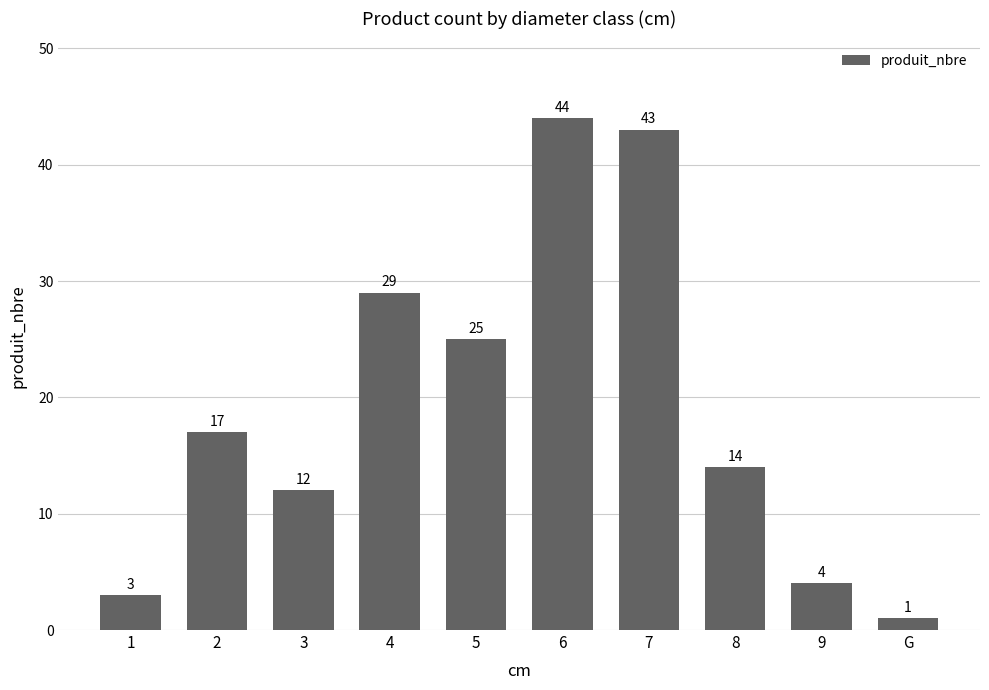

What value does the data have at 8, to the nearest 10?

10